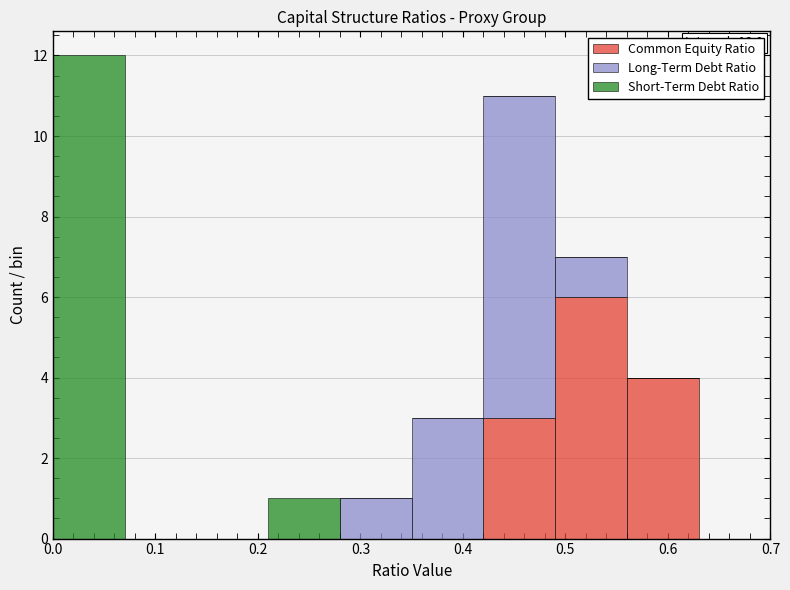

Which range on the x-axis has the tallest stacked bar (by total height)?

0.00 to 0.07